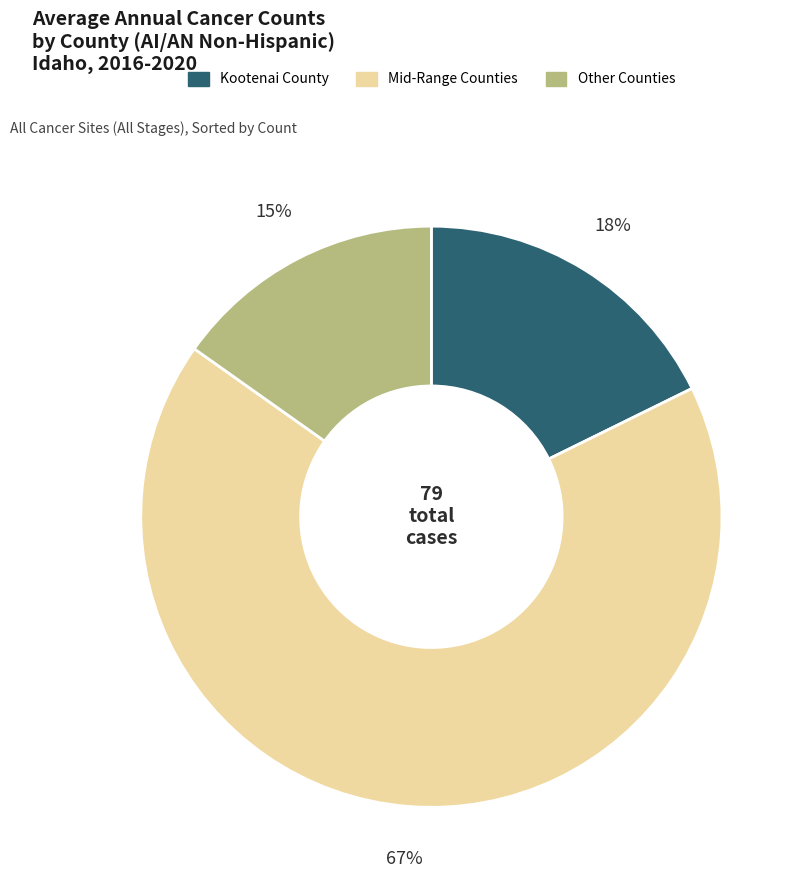

Is there any slice that represents more than half of the pie?

Yes